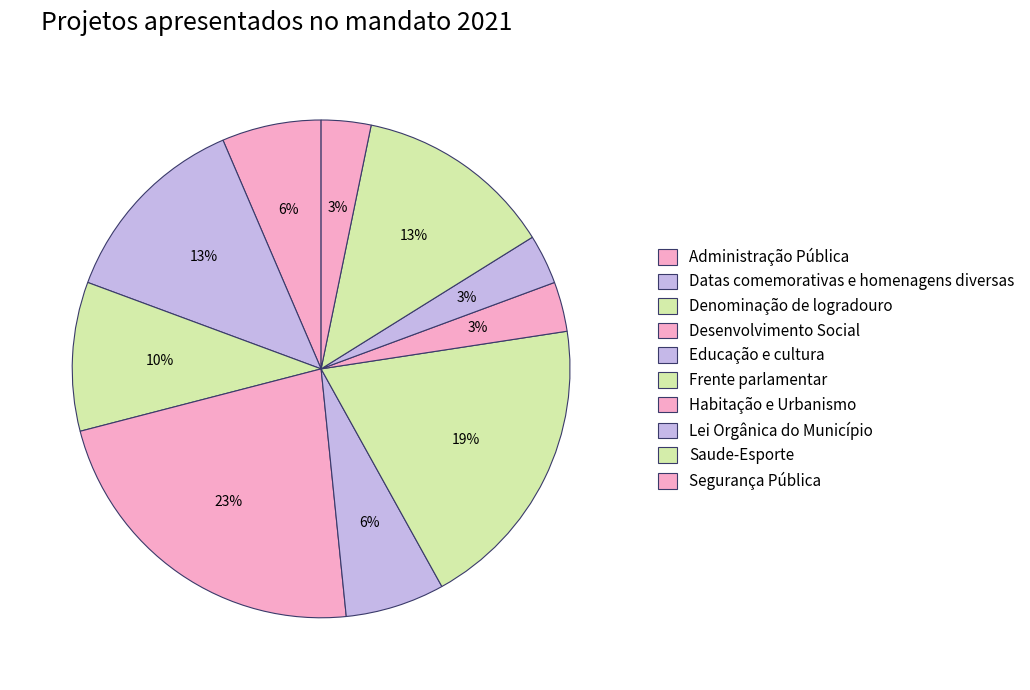

Which slice is the smallest?

Habitação e Urbanismo